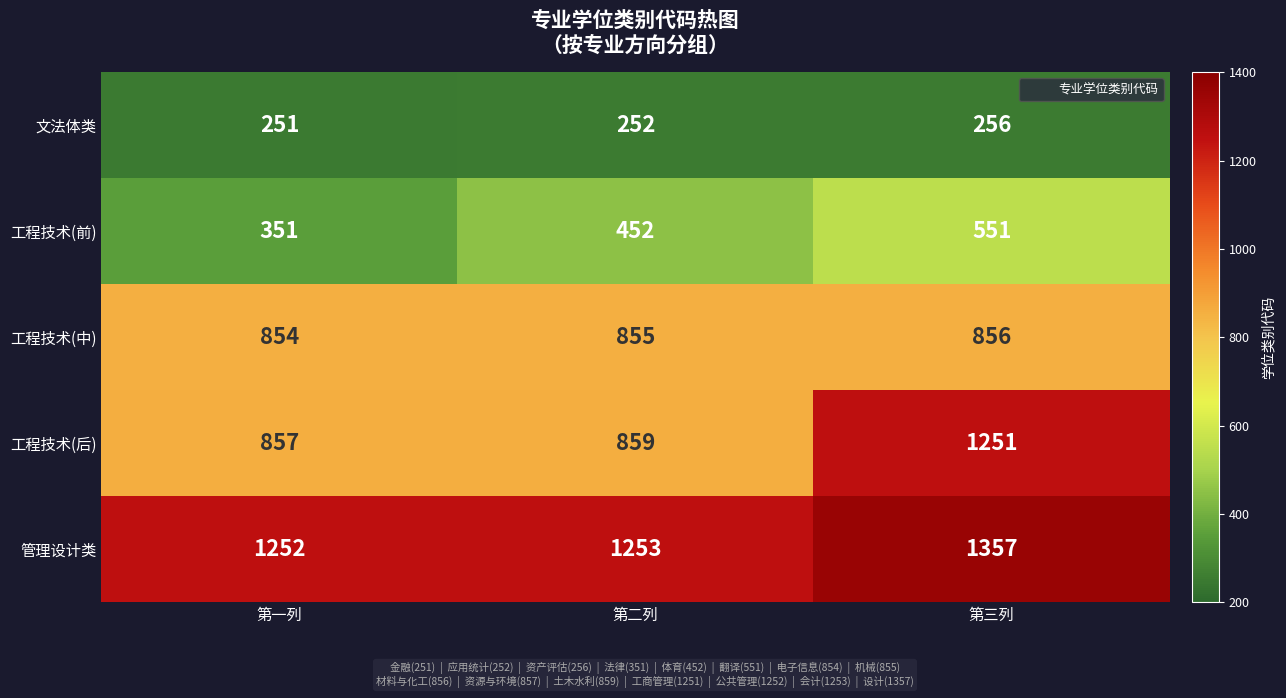

At how many categories does at least one series exceed 422?

3